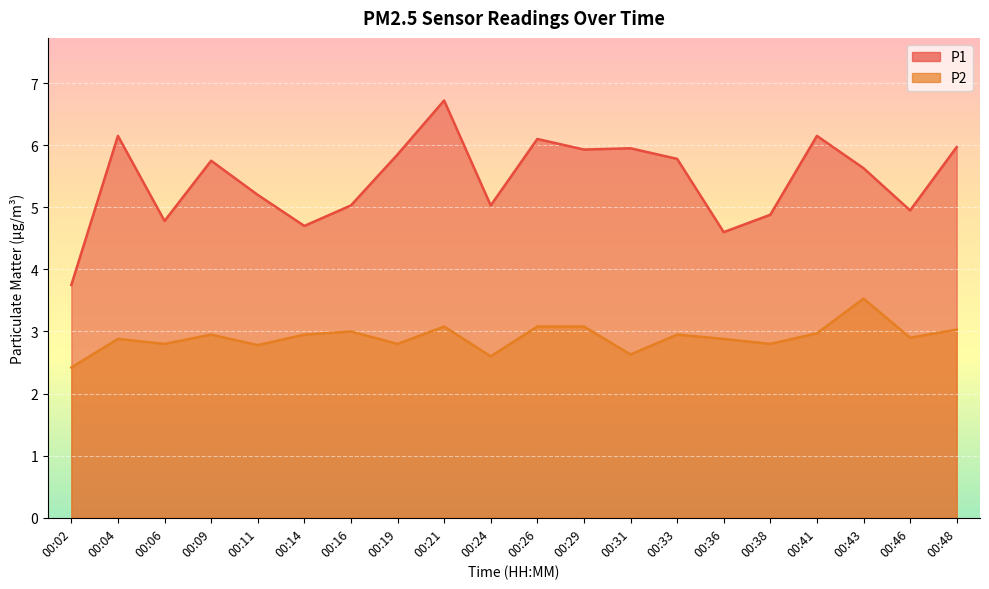

In P1, how many points are higher than both neighbors (excluding endpoints)?

6